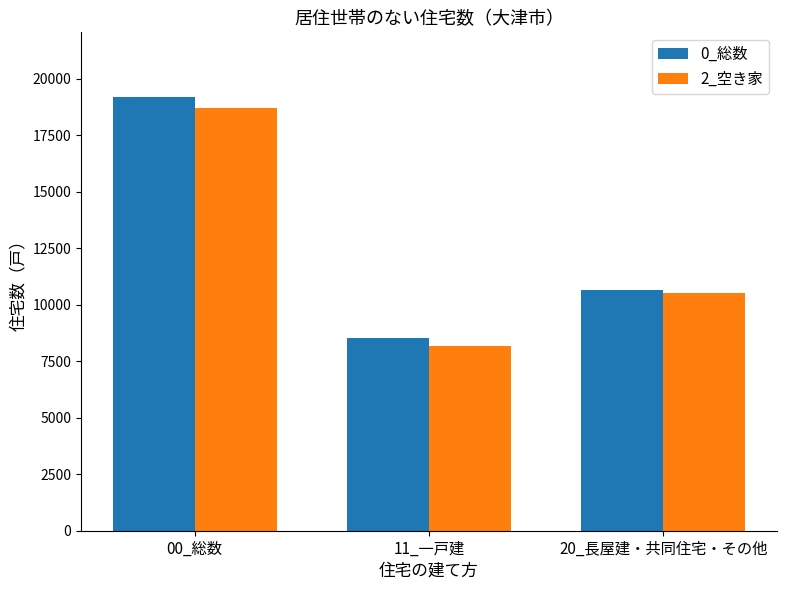

At which category does the chart reach its minimum across all series?

11_一戸建